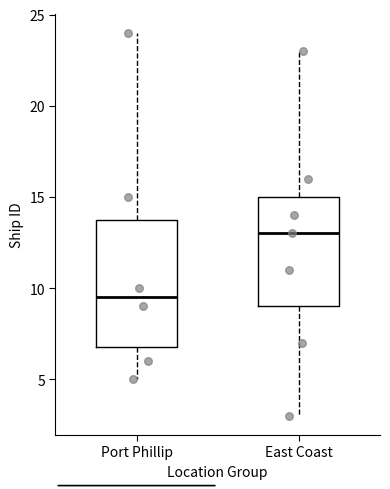

Which box is the tallest, from its lower edge to its upper edge?

Port Phillip